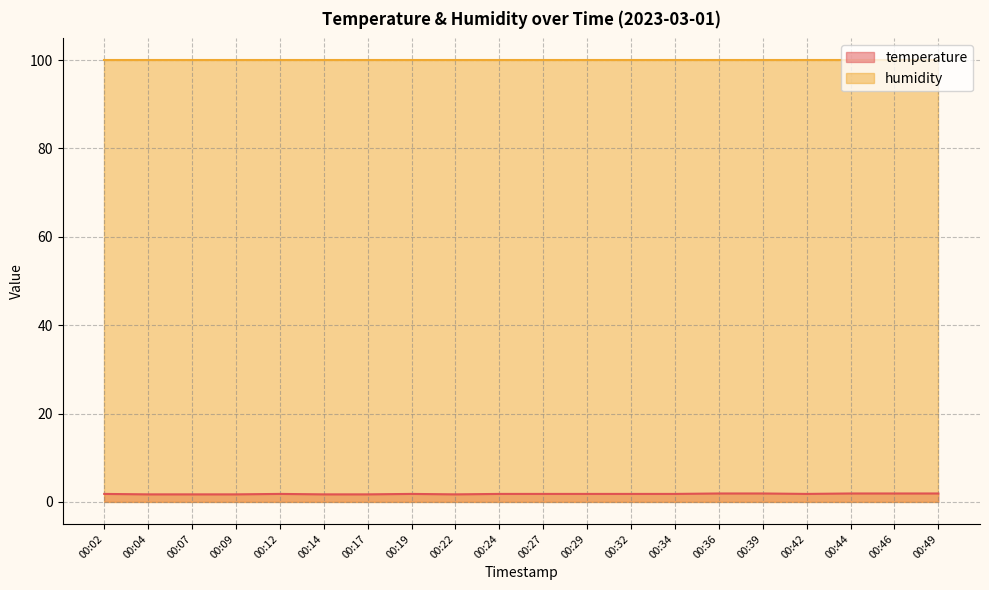

At which category does the data reach its first local peak?

00:12